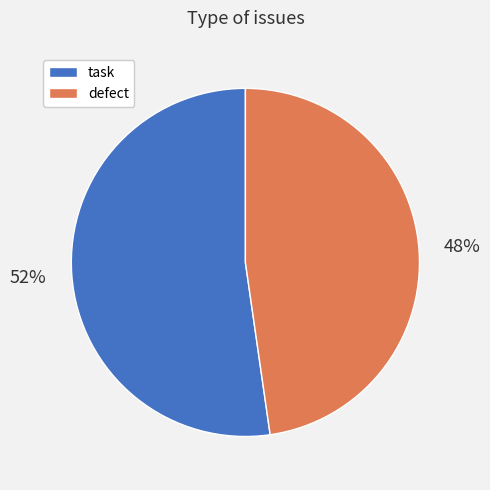

Combined, do defect and task account for over 50%?

Yes